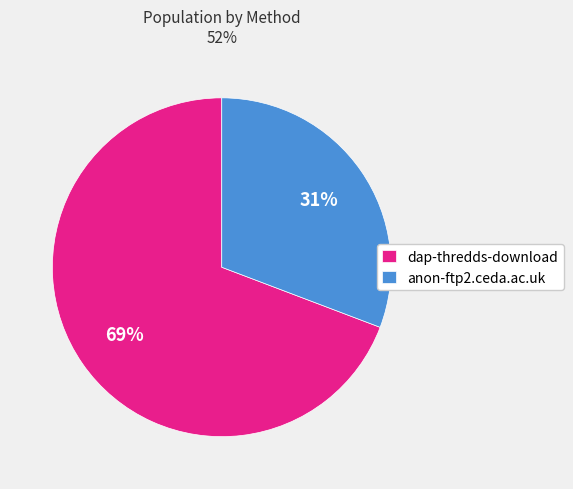

How many slices are in this pie chart?

2